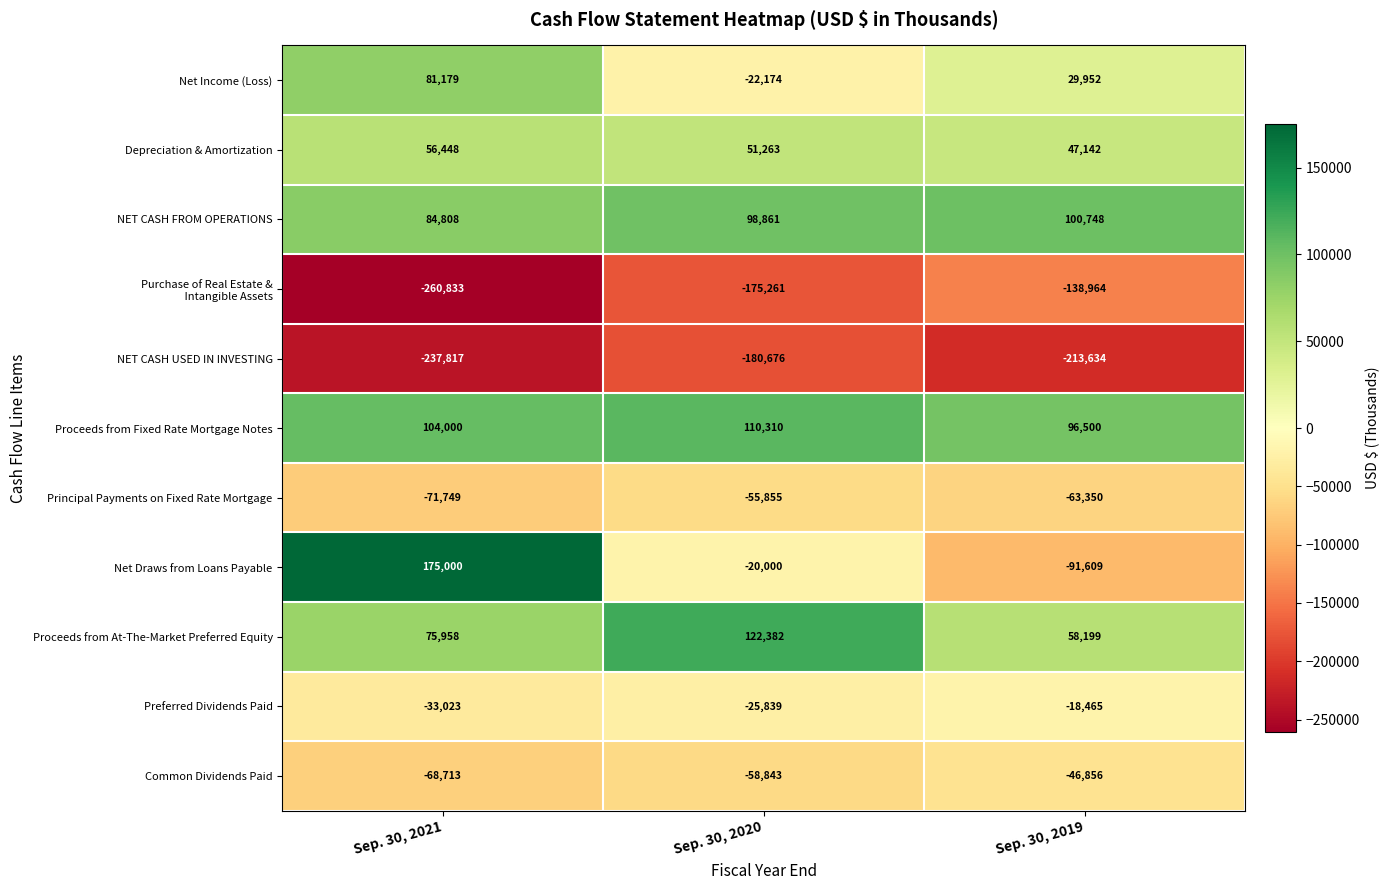

Is the value of Common Dividends Paid at Sep. 30, 2020 greater than the value of Net Draws from Loans Payable at Sep. 30, 2020?

No